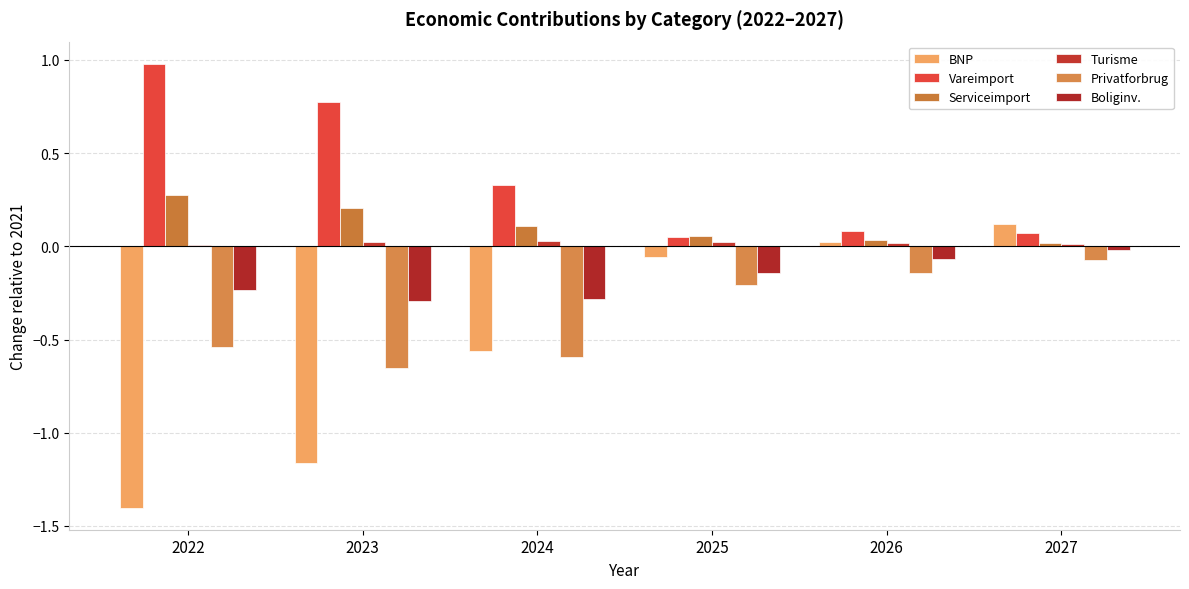

What is the maximum value shown in the chart?

1.0